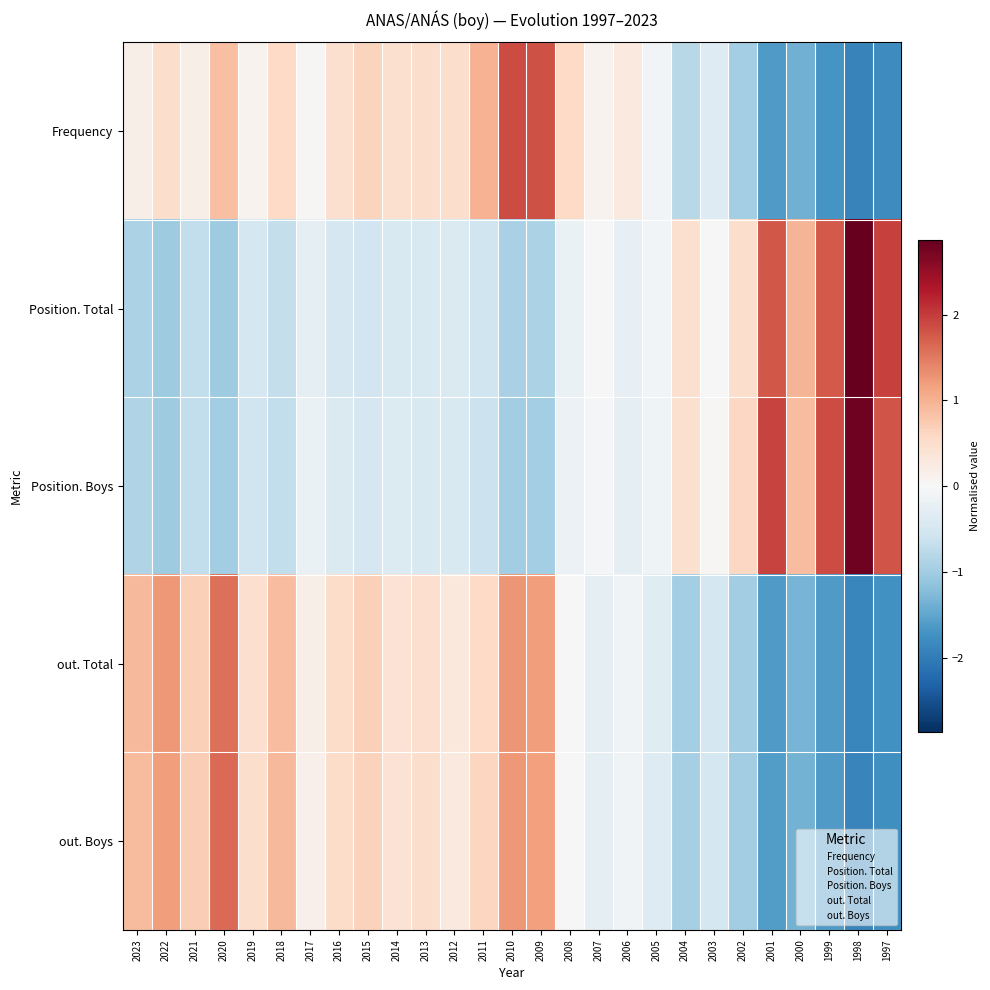

Which category has the highest value across all series?

1998